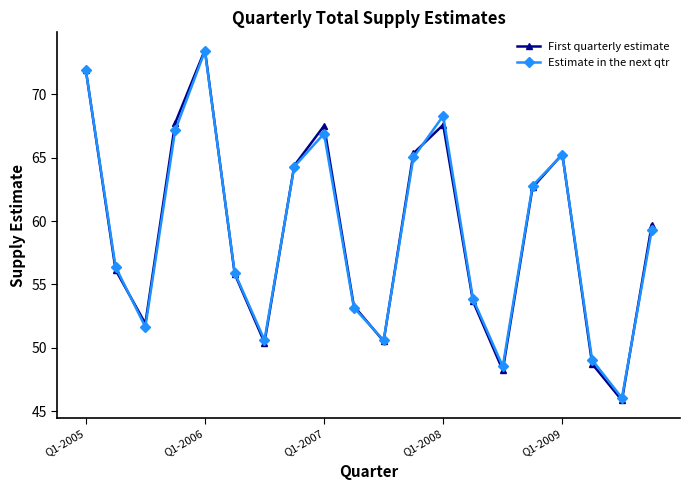

In First quarterly estimate, how many points are lower than both neighbors (excluding endpoints)?

5